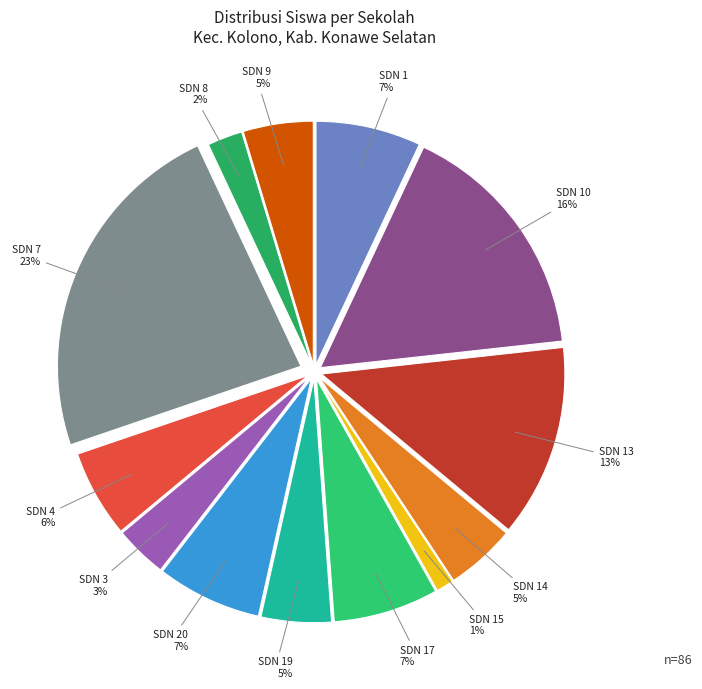

How many slices are in this pie chart?

13